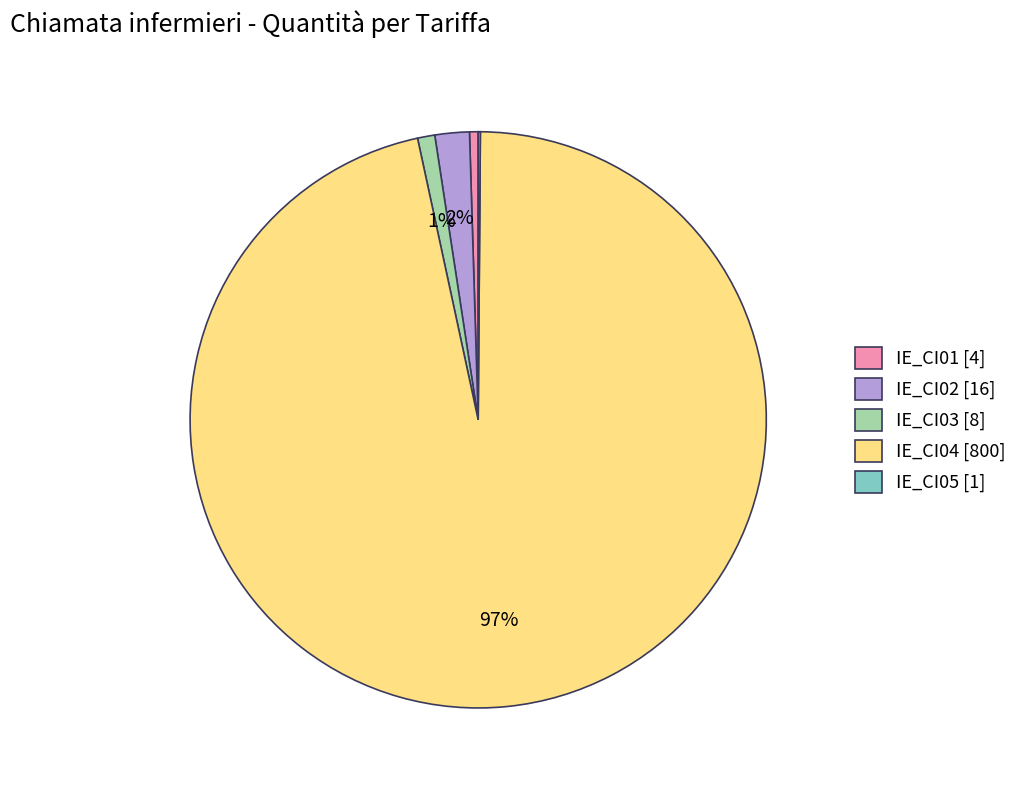

Does IE_CI04 account for over 50% of the chart?

Yes